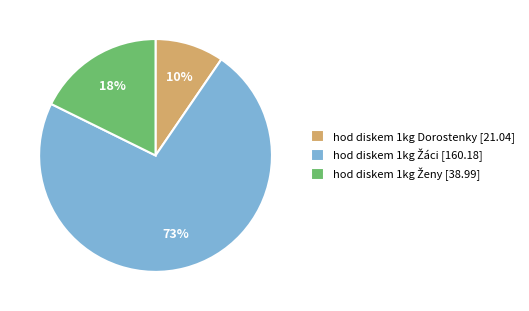

Is there any slice that represents more than half of the pie?

Yes